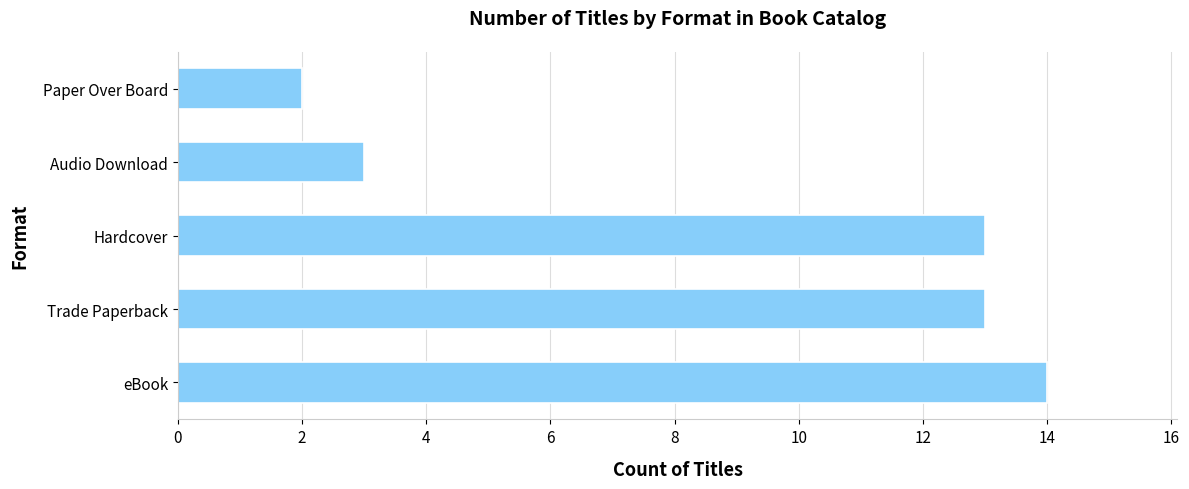

Reading bottom to top, what are all the values shown in this chart?

14	13	13	3	2